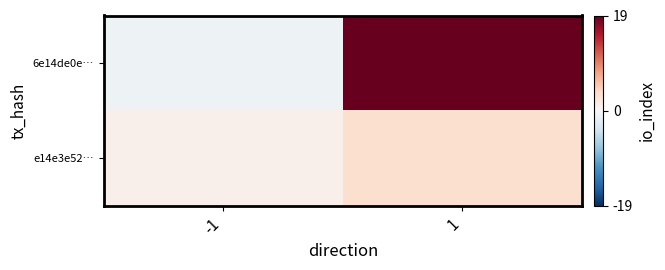

Rank the series by their maximum value, from highest to lowest.

6e14de0e…, e14e3e52…